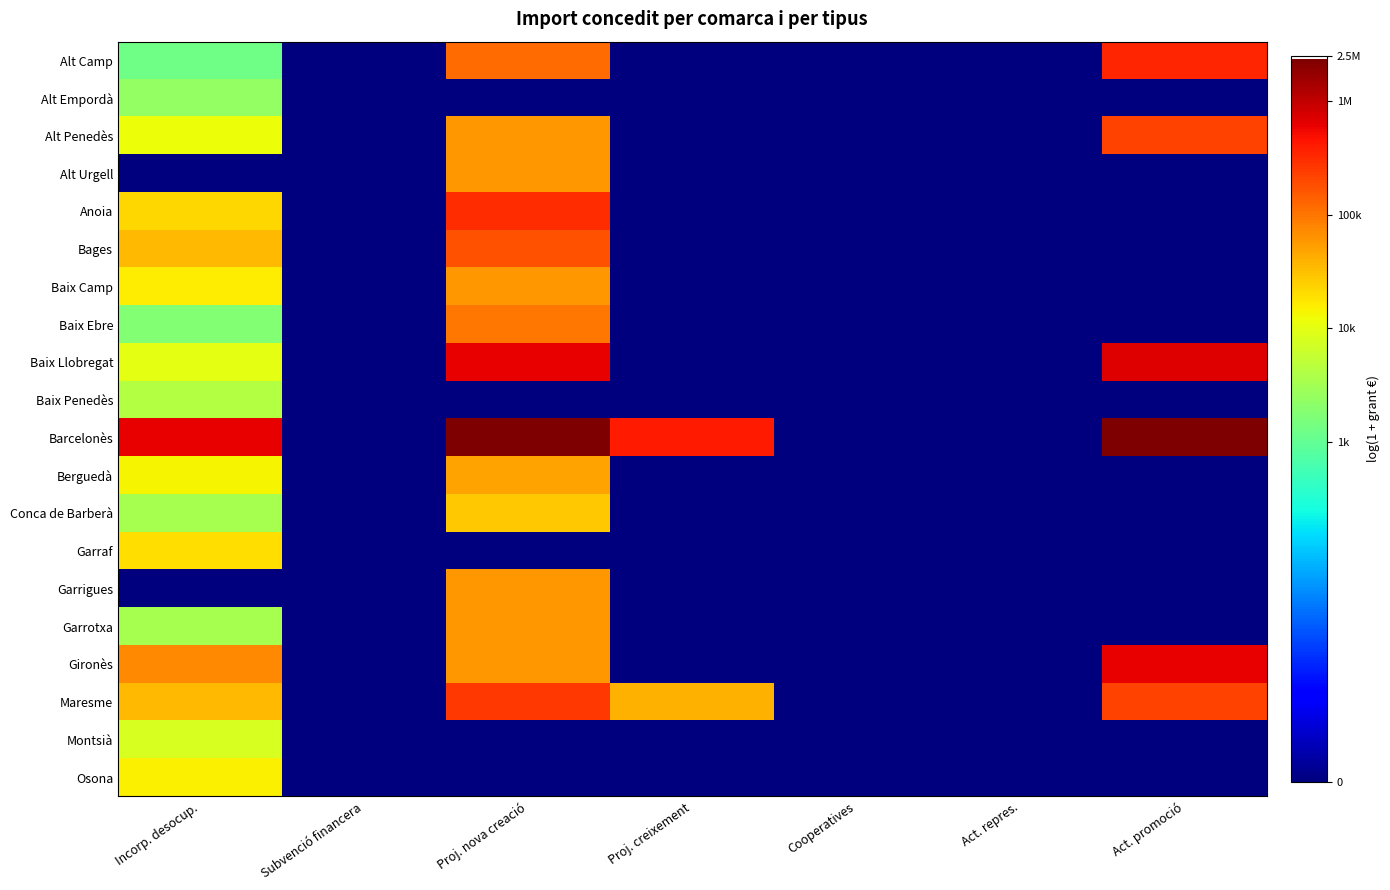

Which category has the highest value across all series?

Proj. nova creació